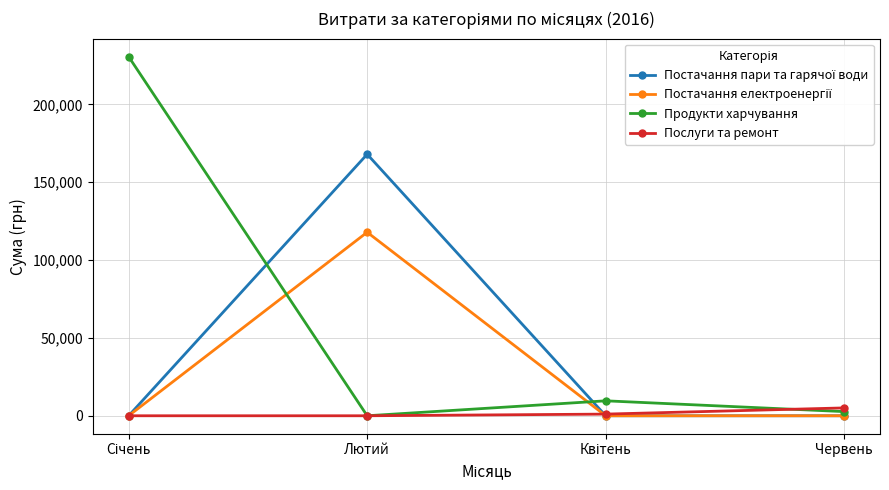

At how many categories does at least one series exceed 105638?

2